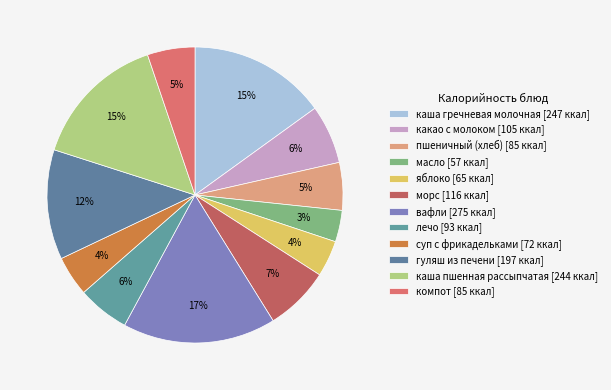

What percentage is NOT represented by пшеничный (хлеб)?

94.8%